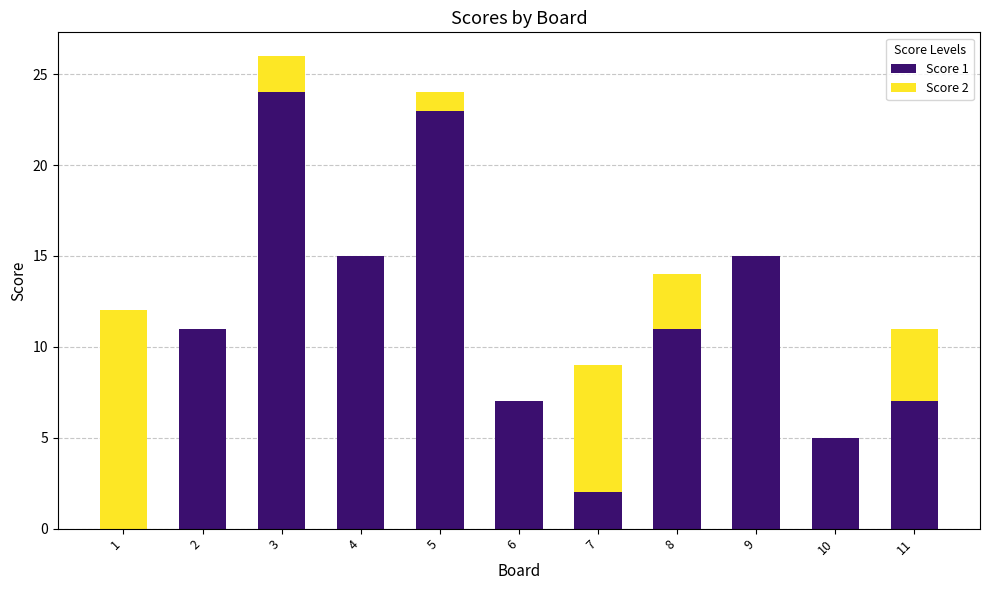

The value of Score 1 at 7 is 1. True or false?

False